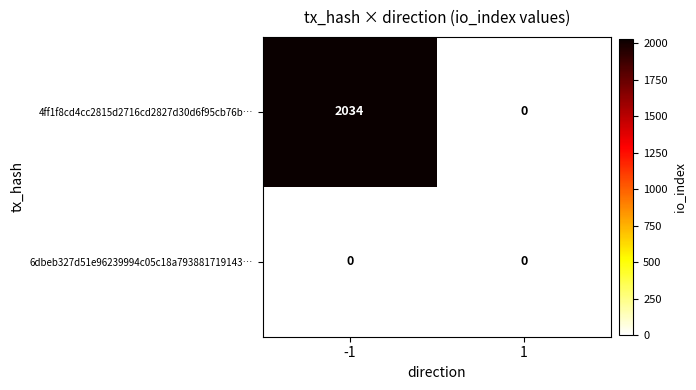

Read the 4ff1f8cd4cc2815d2716cd2827d30d6f95cb76b… value at -1, to the nearest 10.

2030